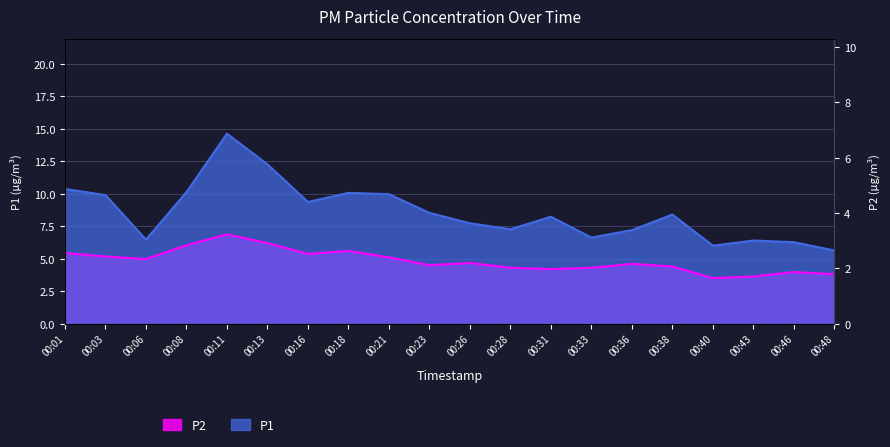

Where is P1 nearest to the value 10?

00:21